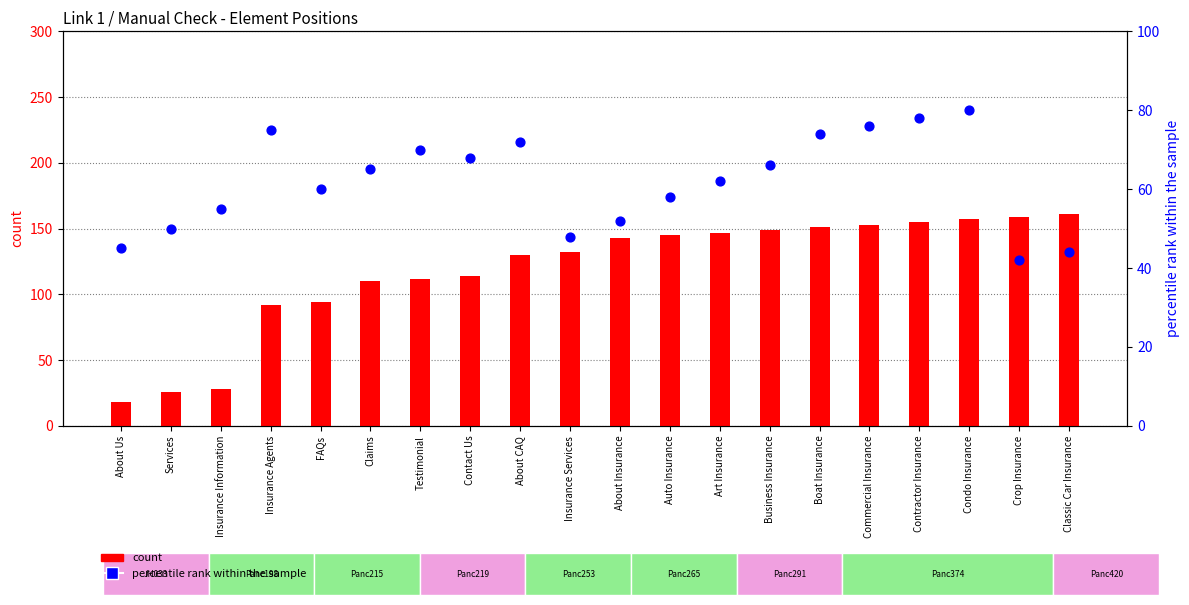

Is the value of percentile rank within the sample at Business Insurance greater than the value of count at About Us?

Yes